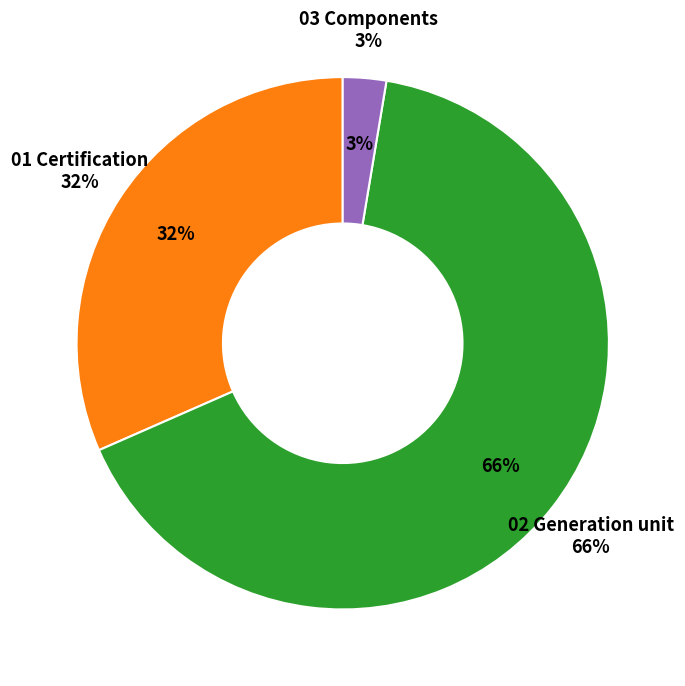

To the nearest percent, what is the combined percentage of 01 Certification and 02 Generation unit?

97%